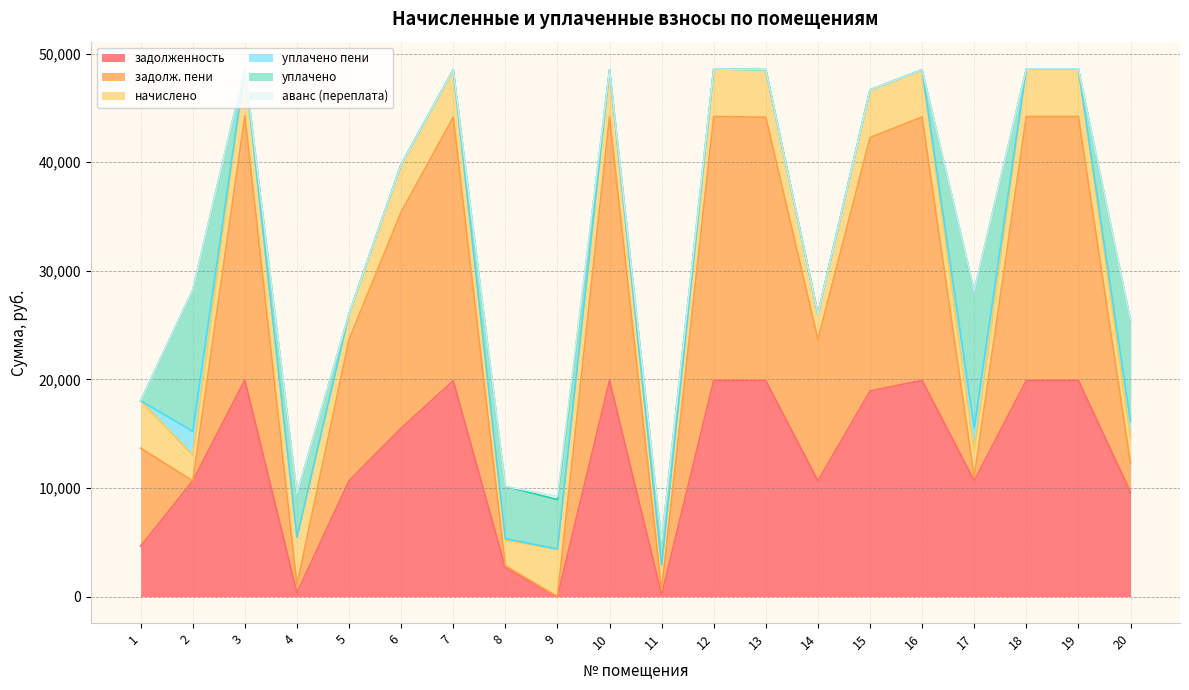

At 9, list the series in order from largest to smallest.

уплачено, начислено, аванс (переплата), задолженность, задолж. пени, уплачено пени